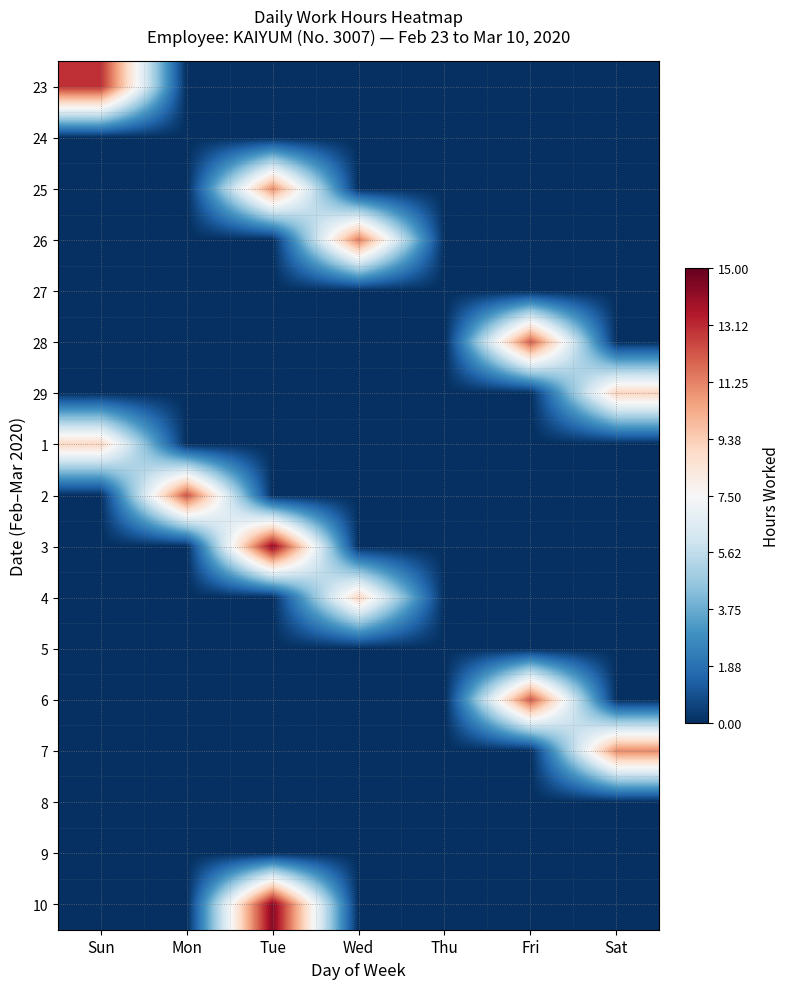

Reading left to right, transcribe all the data shown in this chart.

23: Sun=5.5	Mon=-7.5	Tue=-7.5	Wed=-7.5	Thu=-7.5	Fri=-7.5	Sat=-7.5
24: Sun=-7.5	Mon=-7.5	Tue=-7.5	Wed=-7.5	Thu=-7.5	Fri=-7.5	Sat=-7.5
25: Sun=-7.5	Mon=-7.5	Tue=3.5	Wed=-7.5	Thu=-7.5	Fri=-7.5	Sat=-7.5
26: Sun=-7.5	Mon=-7.5	Tue=-7.5	Wed=3.9	Thu=-7.5	Fri=-7.5	Sat=-7.5
27: Sun=-7.5	Mon=-7.5	Tue=-7.5	Wed=-7.5	Thu=-7.5	Fri=-7.5	Sat=-7.5
28: Sun=-7.5	Mon=-7.5	Tue=-7.5	Wed=-7.5	Thu=-7.5	Fri=4.6	Sat=-7.5
29: Sun=-7.5	Mon=-7.5	Tue=-7.5	Wed=-7.5	Thu=-7.5	Fri=-7.5	Sat=1.6
1: Sun=1.6	Mon=-7.5	Tue=-7.5	Wed=-7.5	Thu=-7.5	Fri=-7.5	Sat=-7.5
2: Sun=-7.5	Mon=4.8	Tue=-7.5	Wed=-7.5	Thu=-7.5	Fri=-7.5	Sat=-7.5
3: Sun=-7.5	Mon=-7.5	Tue=6.6	Wed=-7.5	Thu=-7.5	Fri=-7.5	Sat=-7.5
4: Sun=-7.5	Mon=-7.5	Tue=-7.5	Wed=1.6	Thu=-7.5	Fri=-7.5	Sat=-7.5
5: Sun=-7.5	Mon=-7.5	Tue=-7.5	Wed=-7.5	Thu=-7.5	Fri=-7.5	Sat=-7.5
6: Sun=-7.5	Mon=-7.5	Tue=-7.5	Wed=-7.5	Thu=-7.5	Fri=4.7	Sat=-7.5
7: Sun=-7.5	Mon=-7.5	Tue=-7.5	Wed=-7.5	Thu=-7.5	Fri=-7.5	Sat=3.6
8: Sun=-7.5	Mon=-7.5	Tue=-7.5	Wed=-7.5	Thu=-7.5	Fri=-7.5	Sat=-7.5
9: Sun=-7.5	Mon=-7.5	Tue=-7.5	Wed=-7.5	Thu=-7.5	Fri=-7.5	Sat=-7.5
10: Sun=-7.5	Mon=-7.5	Tue=6.8	Wed=-7.5	Thu=-7.5	Fri=-7.5	Sat=-7.5